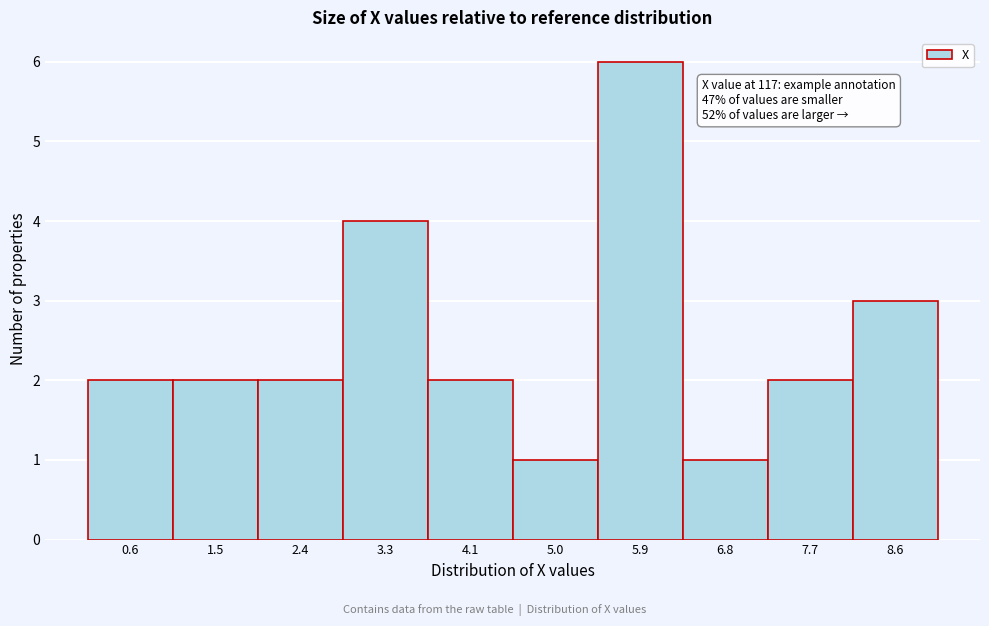

Reading right to left, extract all data points from this chart.

8.6=3	7.7=2	6.8=1	5.9=6	5.0=1	4.1=2	3.3=4	2.4=2	1.5=2	0.6=2